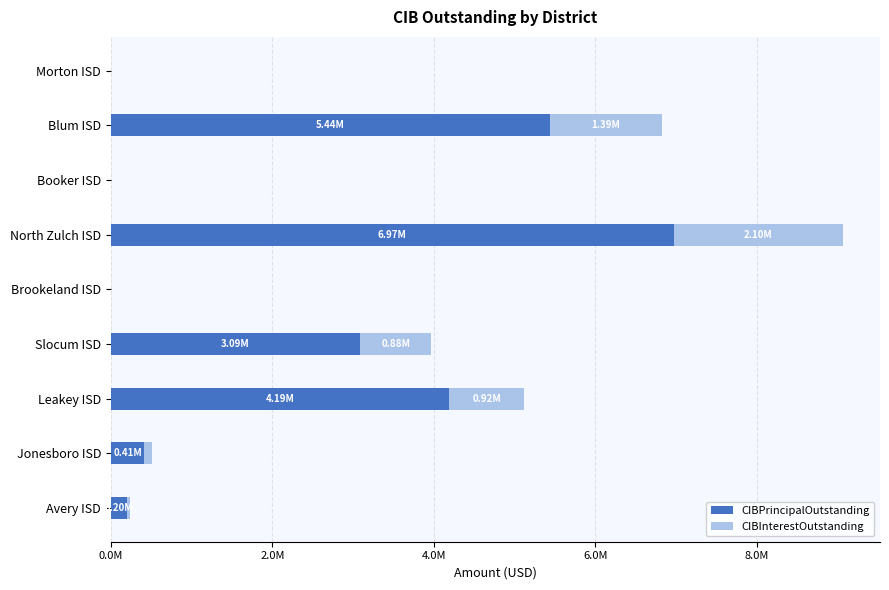

What are all the series names shown in the legend?

CIBPrincipalOutstanding, CIBInterestOutstanding